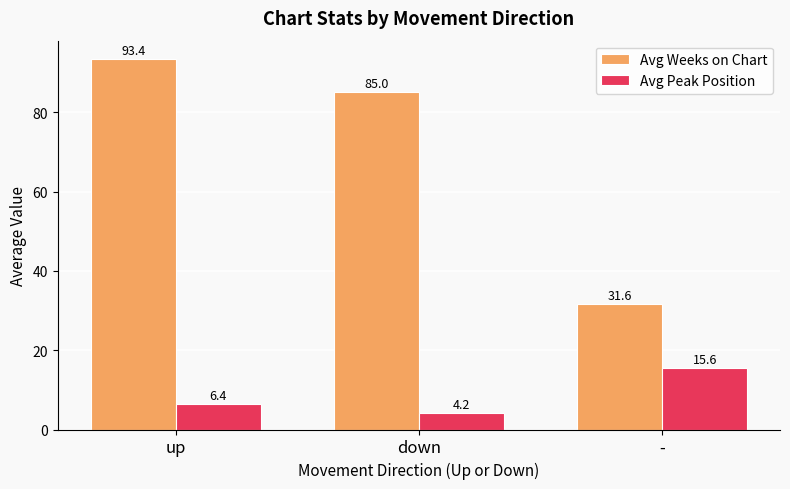

The value of Avg Peak Position at down is 4.2. True or false?

True